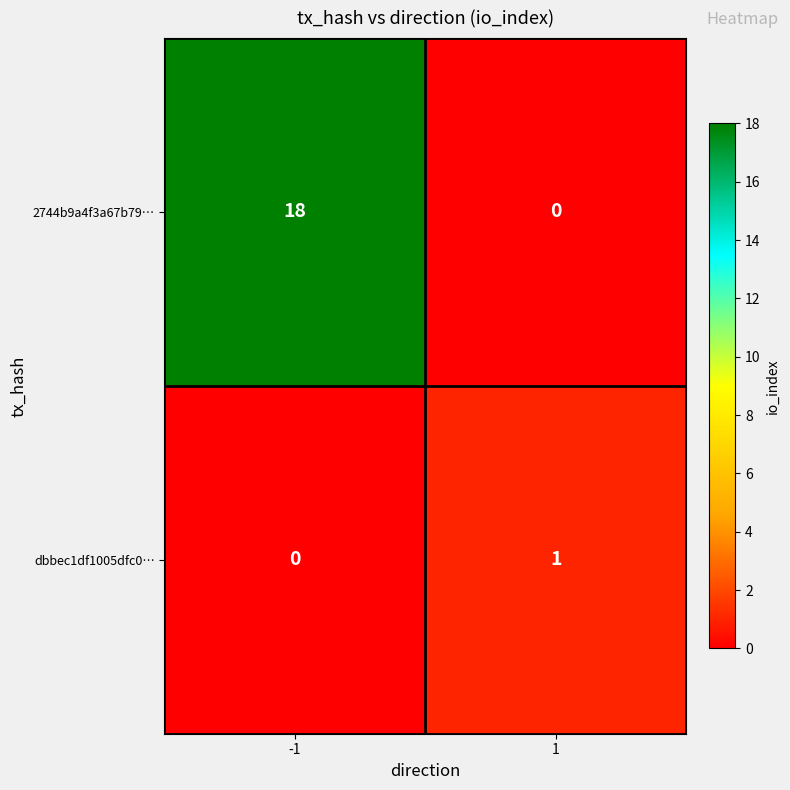

Which series has the widest spread of values?

2744b9a4f3a67b79…